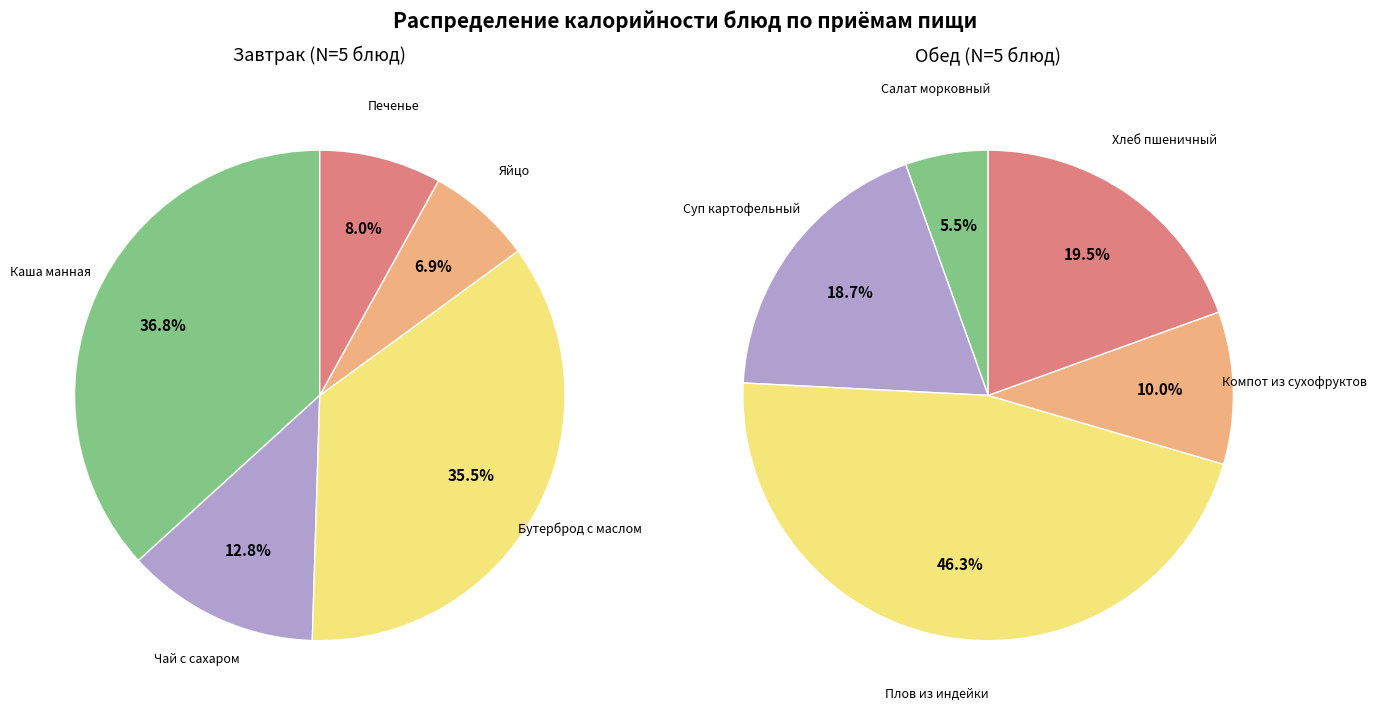

How many slices are in this pie chart?

5